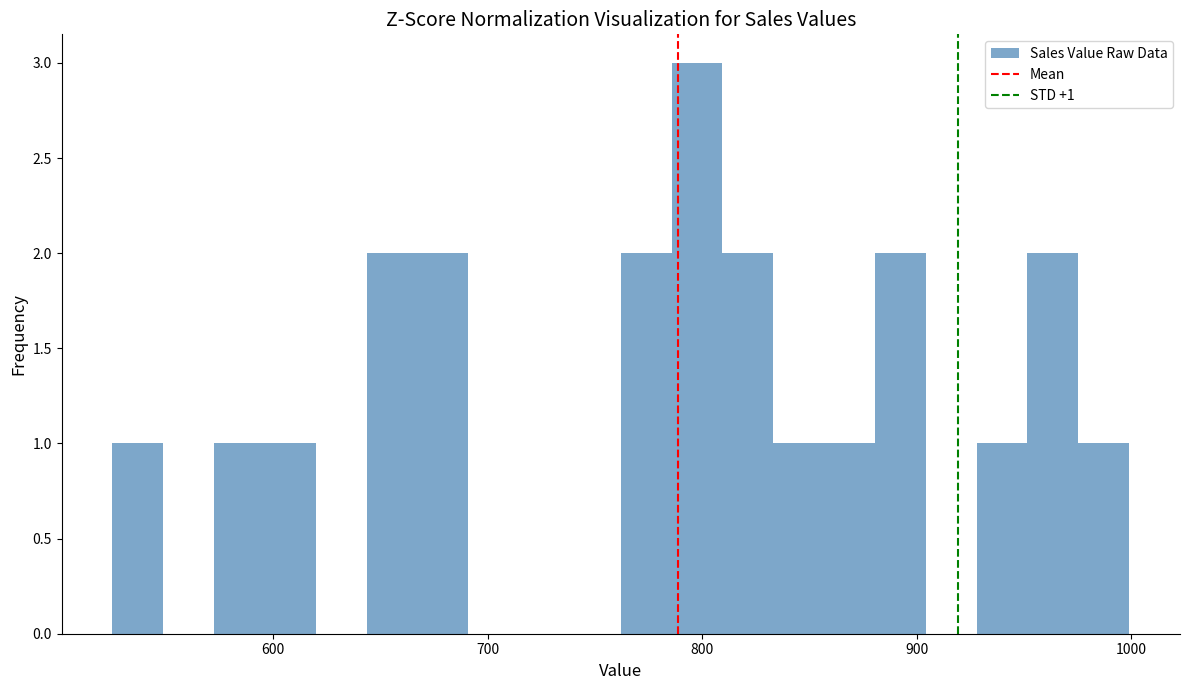

Around what value on the x-axis is the tallest bar? Give the approximate position of its centre, as read against the axis.

800